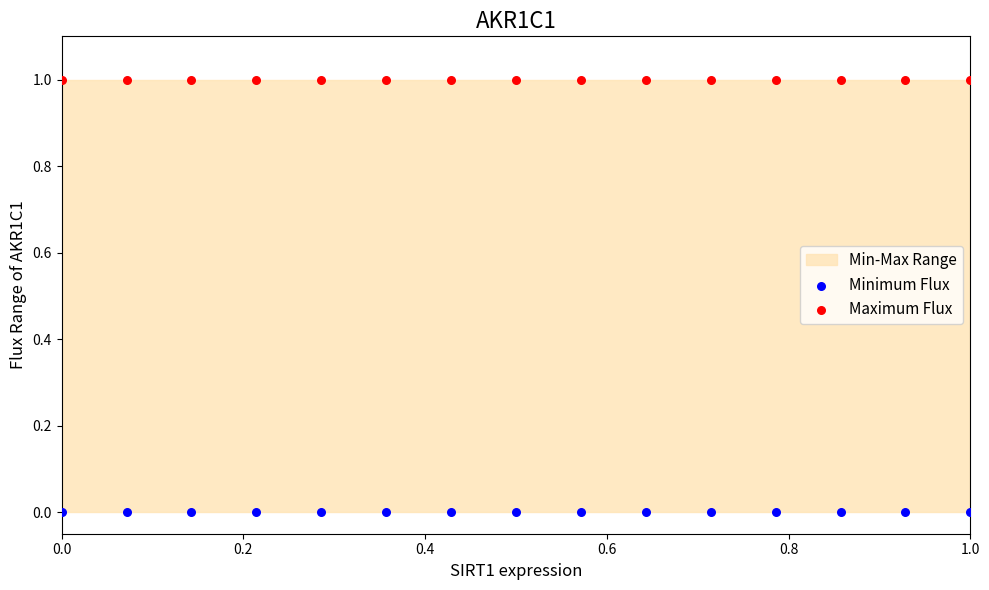

Which series contains the highest Y value?

Maximum Flux